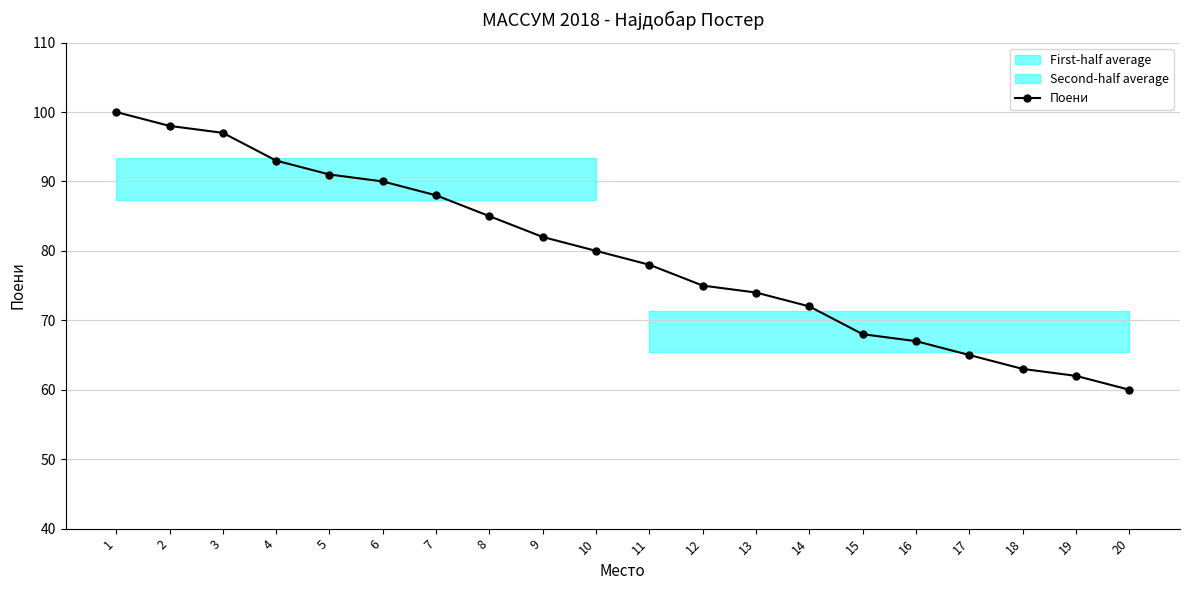

What is the minimum value shown in the chart?

60